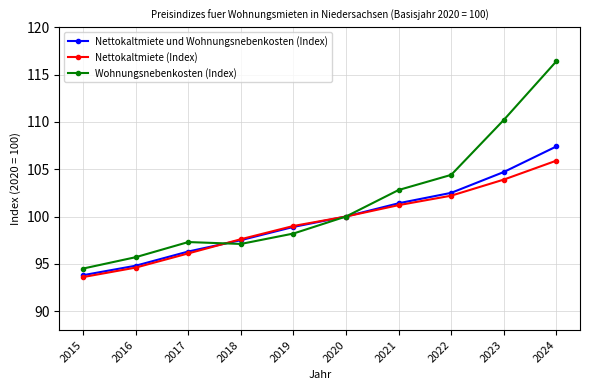

What is the total value across all series at 2015?

281.9